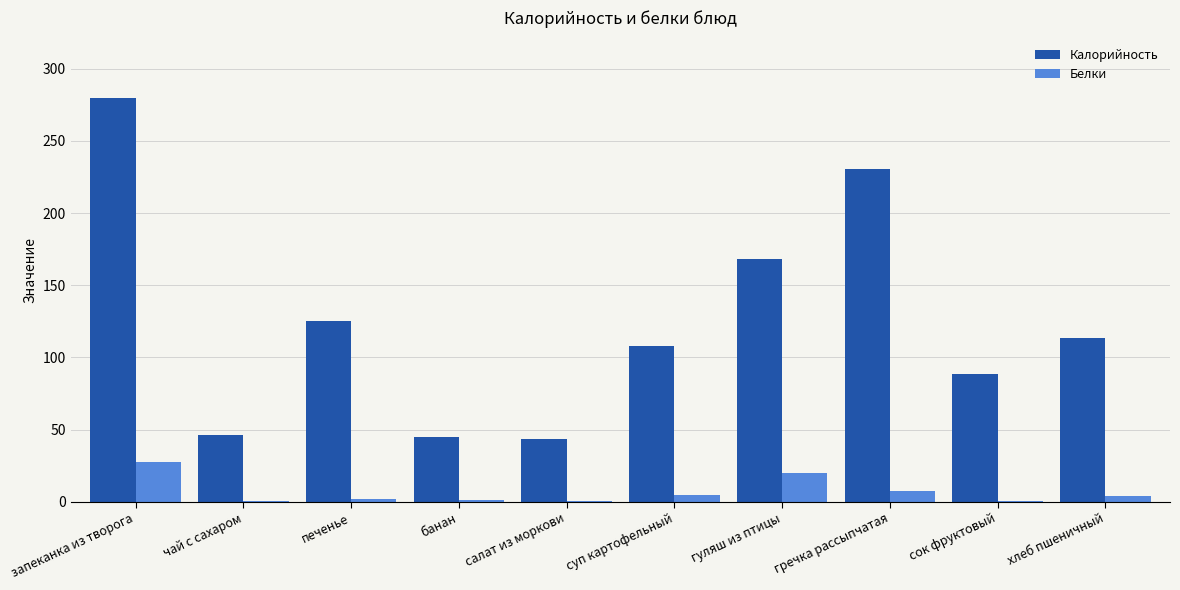

Is the value of Калорийность at салат из моркови greater than the value of Белки at банан?

Yes